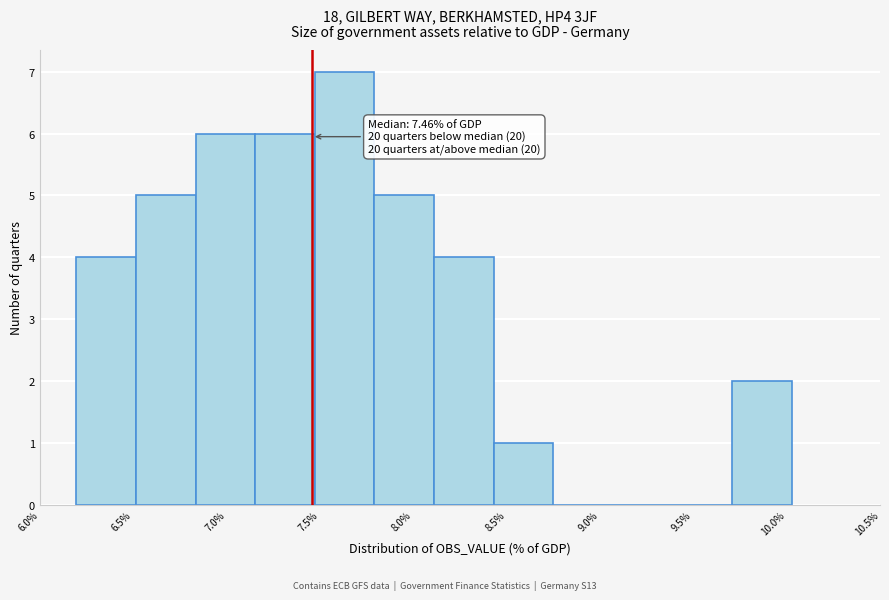

Which range on the x-axis has the tallest bar?

7.45 to 7.80